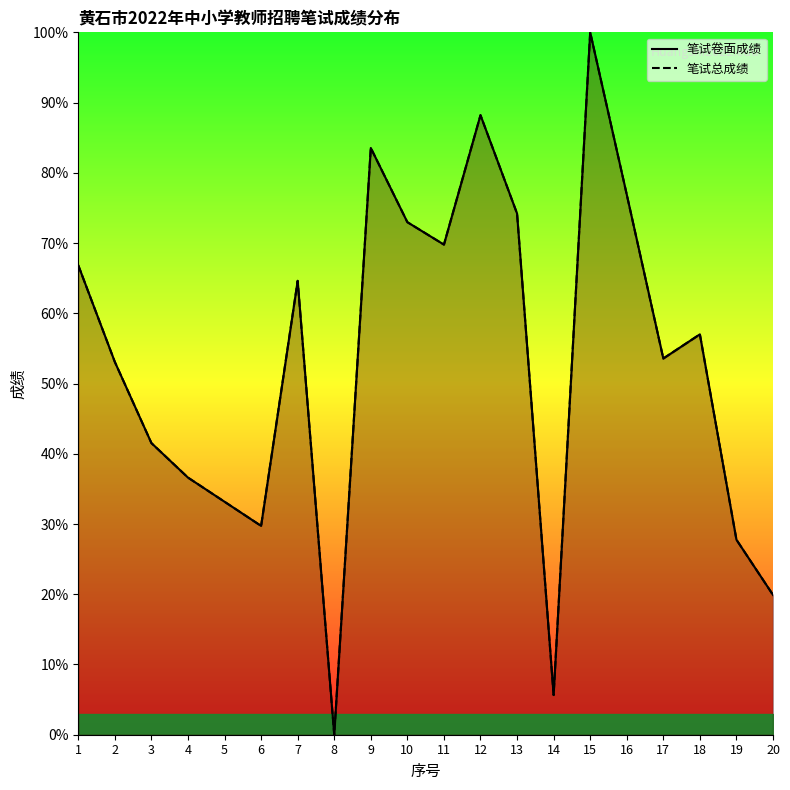

Is it true that 笔试总成绩 equals 80.8 at 17?

False